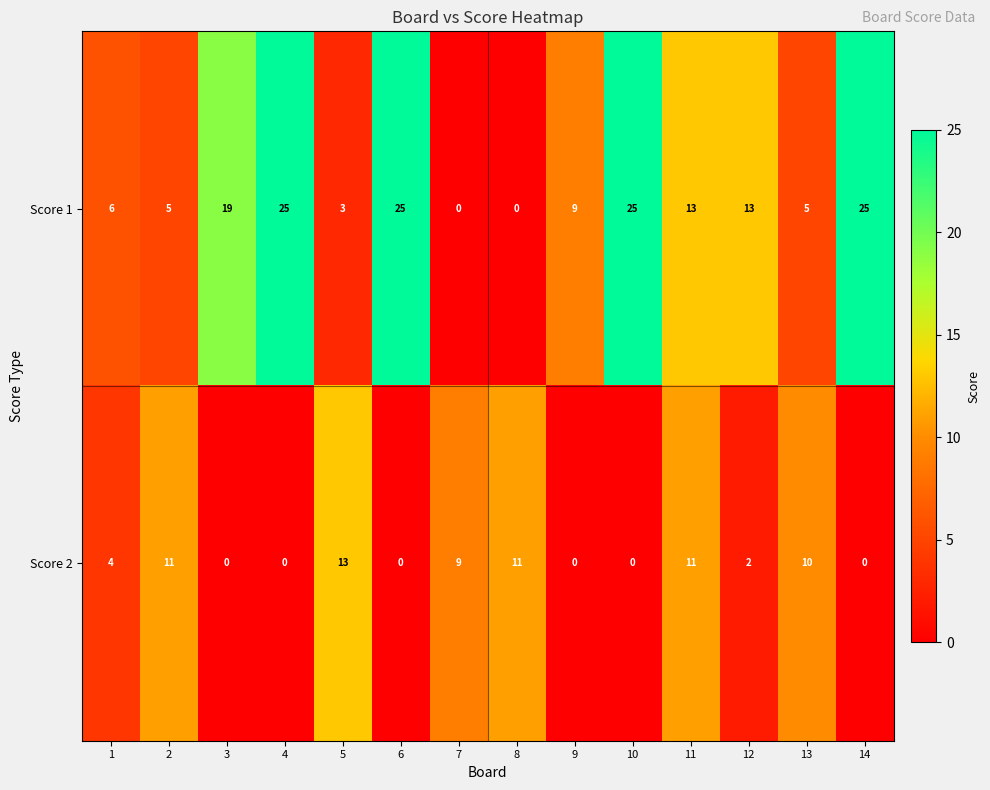

At how many categories does at least one series exceed 5?

14